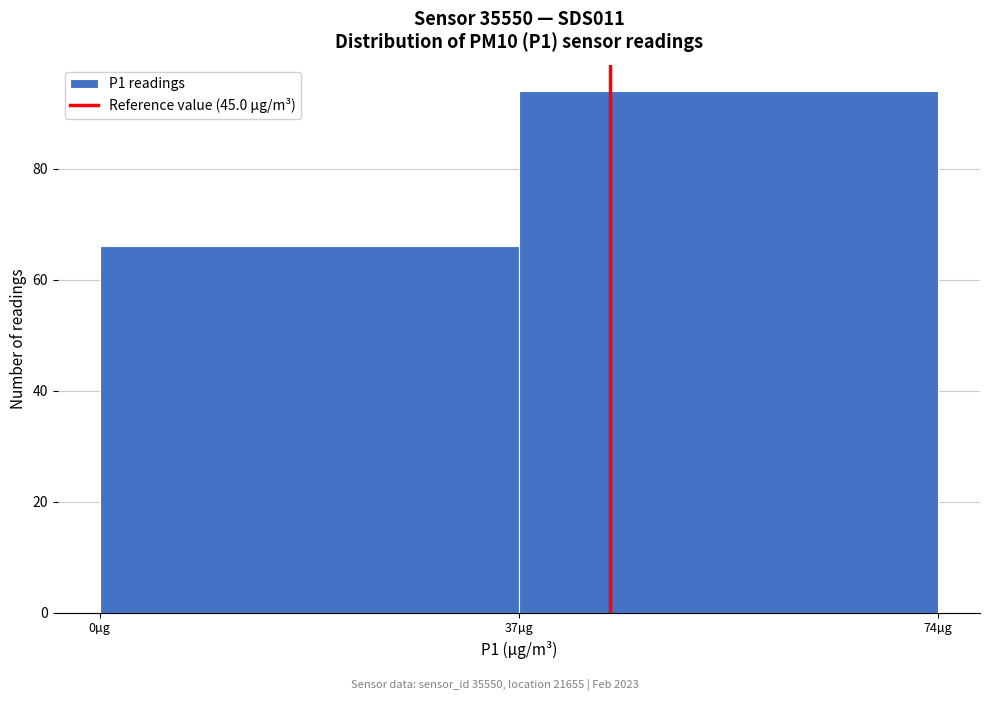

What is the height of the bar covering 37 to 74 on the x-axis? Neither the bar edges nor the heights are printed on the chart, so give them approximately, as read against the axes.

94